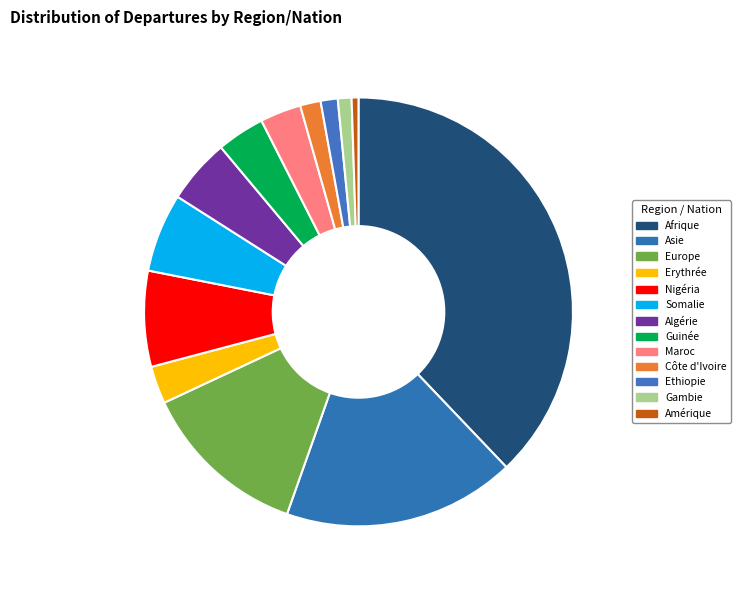

Which has a higher value, Nigéria or Afrique?

Afrique